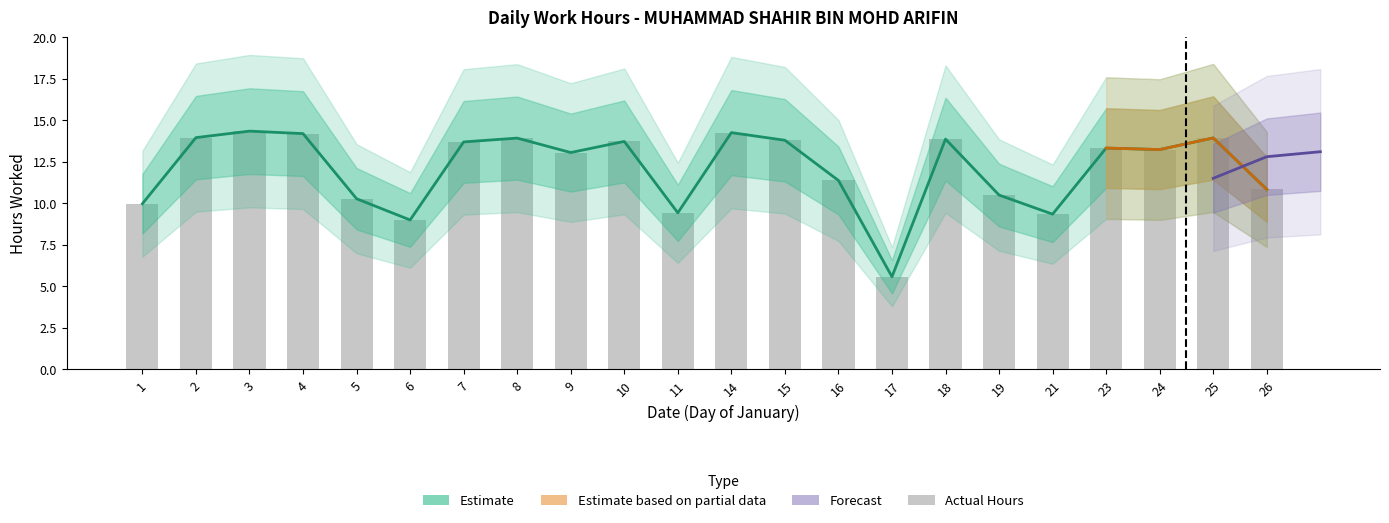

Does the chart contain stacked bars?

No